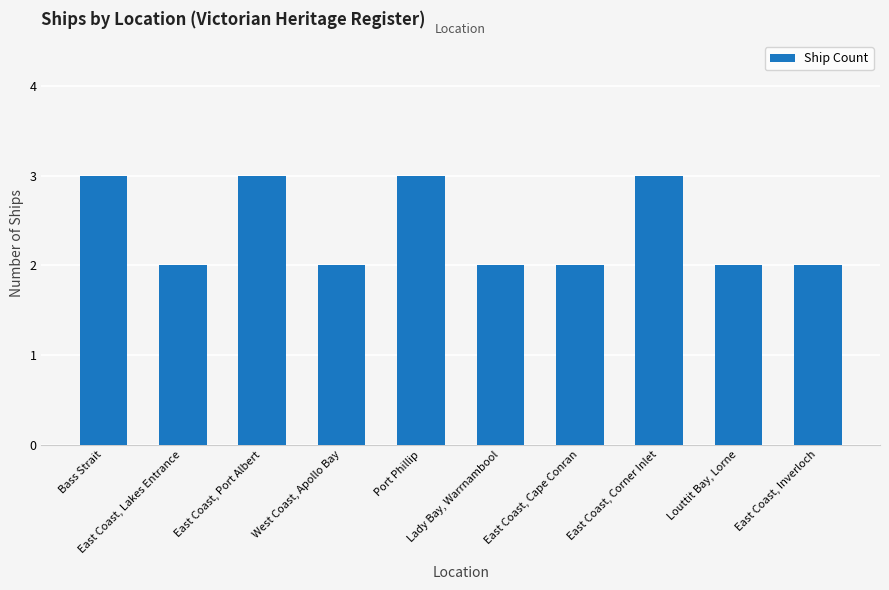

What is the greatest value displayed?

3